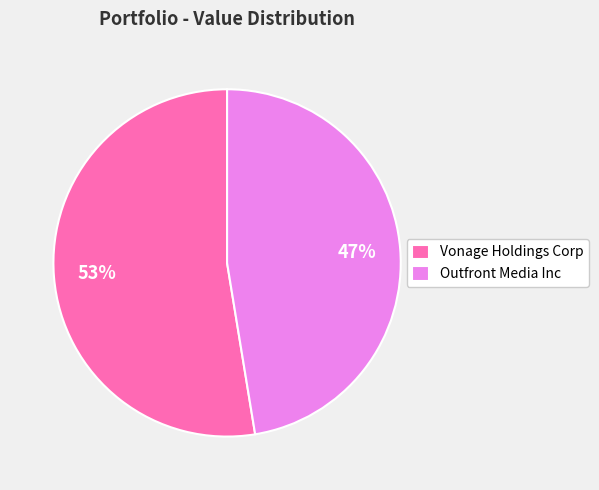

Is there a majority slice in this chart?

Yes